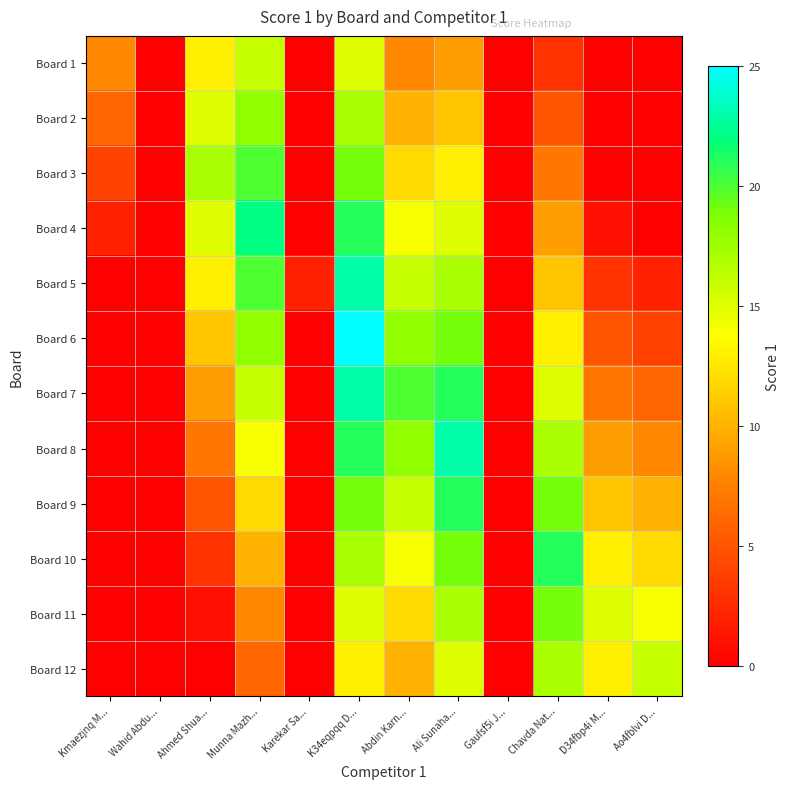

Which label corresponds to the smallest value in the chart?

Wahid Abdu...